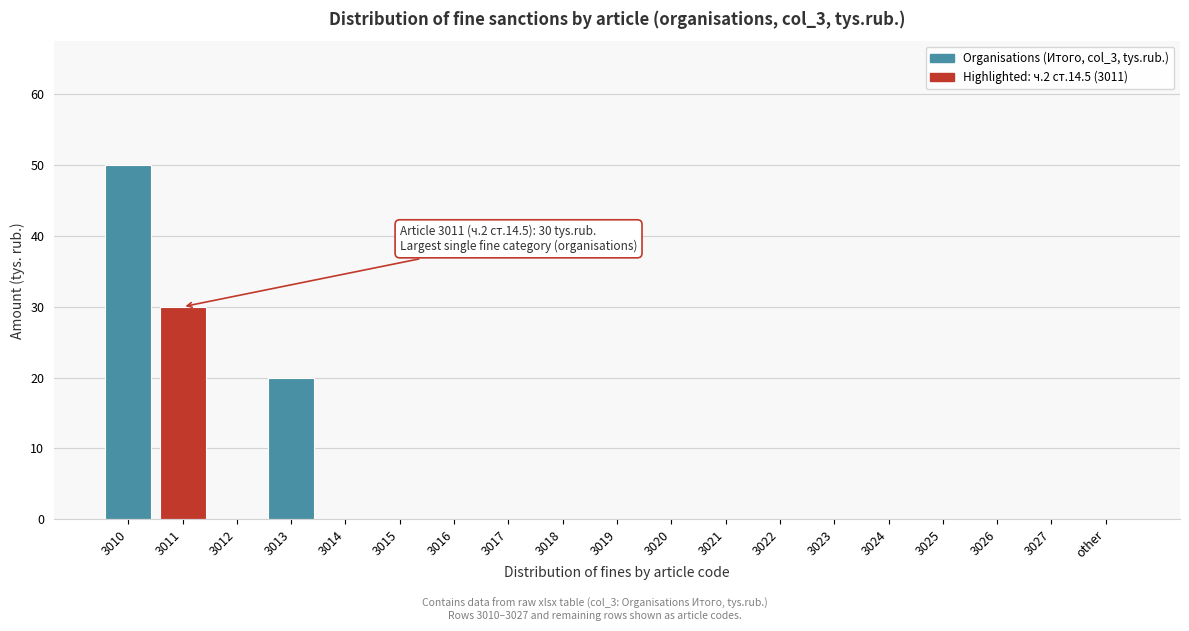

Reading left to right, what are all the values shown in this chart?

3010=50	3011=30	3012=0	3013=20	3014=0	3015=0	3016=0	3017=0	3018=0	3019=0	3020=0	3021=0	3022=0	3023=0	3024=0	3025=0	3026=0	3027=0	other=0